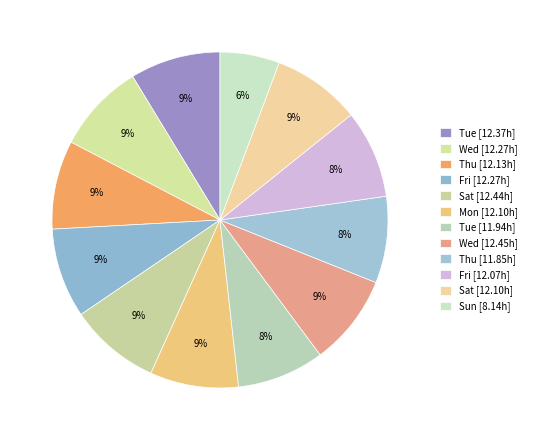

Which category has the smallest portion of the pie?

Sun